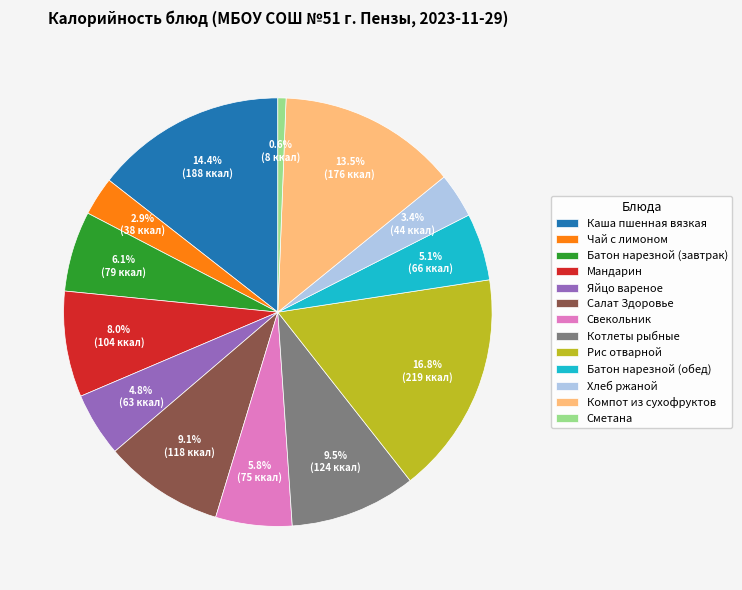

To the nearest percent, what portion does Чай с лимоном represent?

3%